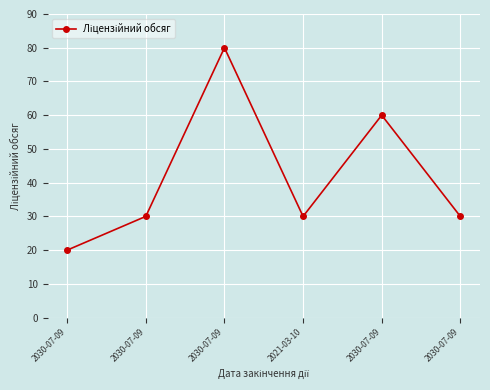

How many lines are shown in the chart?

1